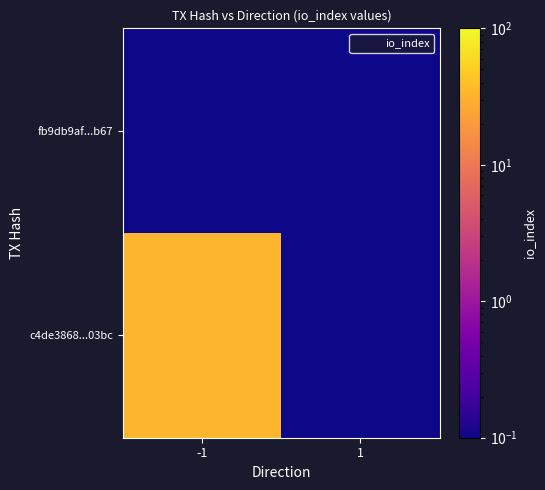

At 1, list the series in order from smallest to largest.

c4de3868...03bc, fb9db9af...b67